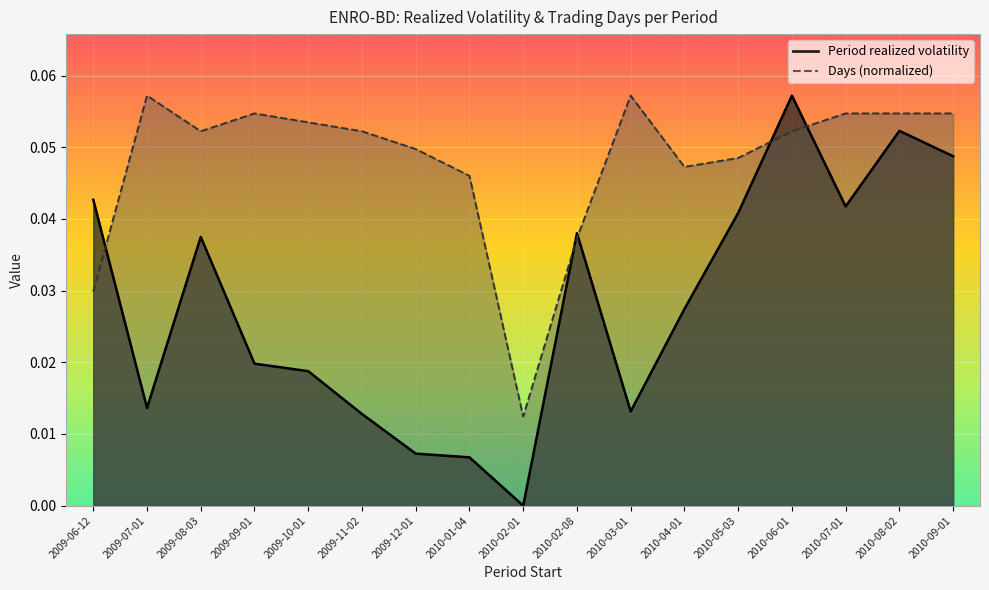

The Period realized volatility series shows 0.0 at 2009-10-01. True or false?

False